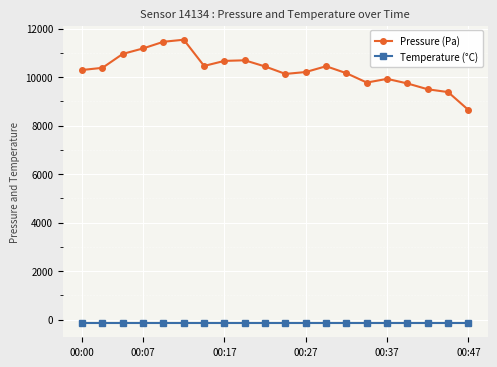

How many lines are shown in the chart?

2